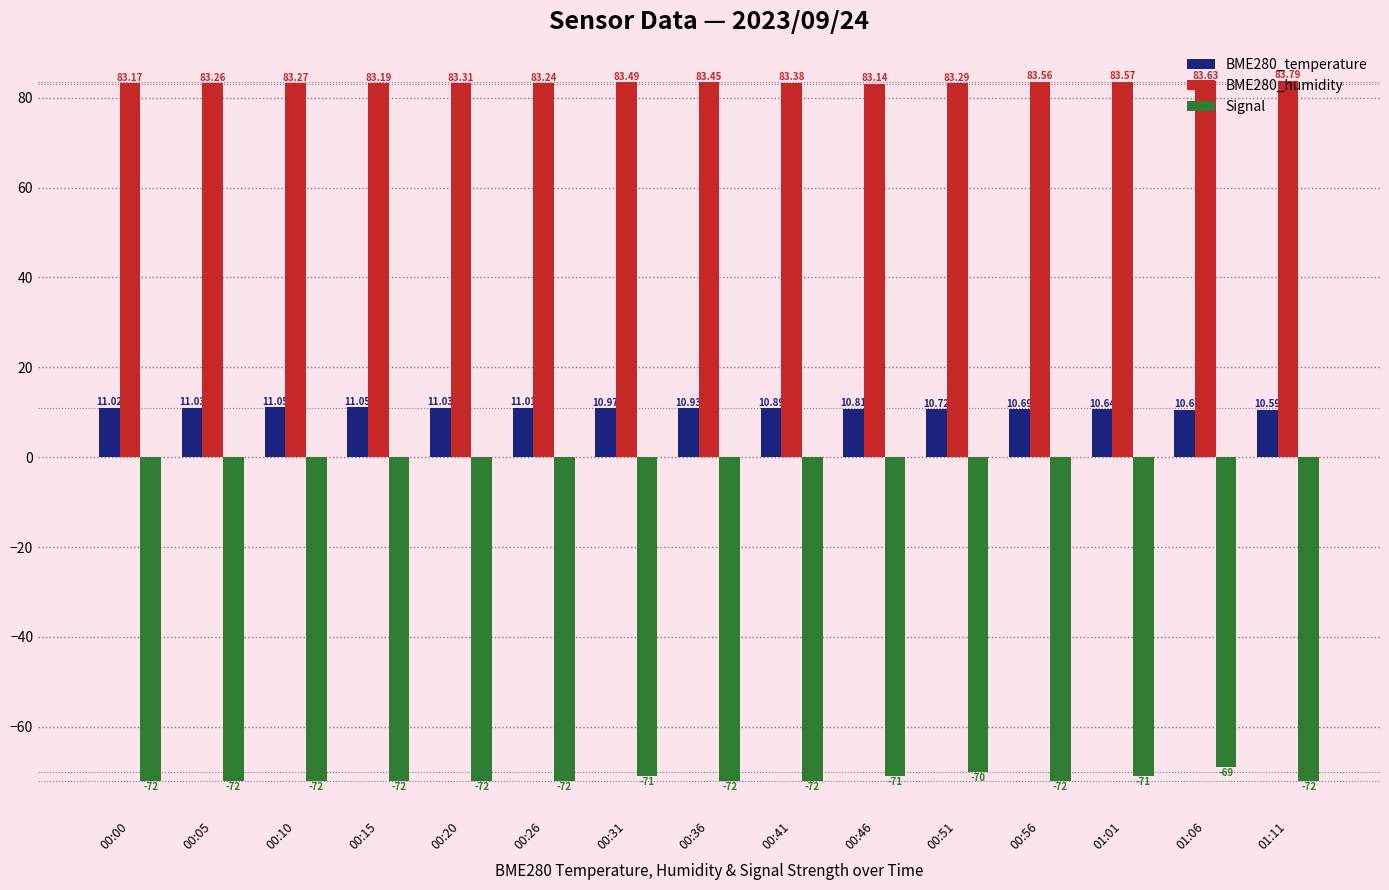

How many bars are there in each group?

3